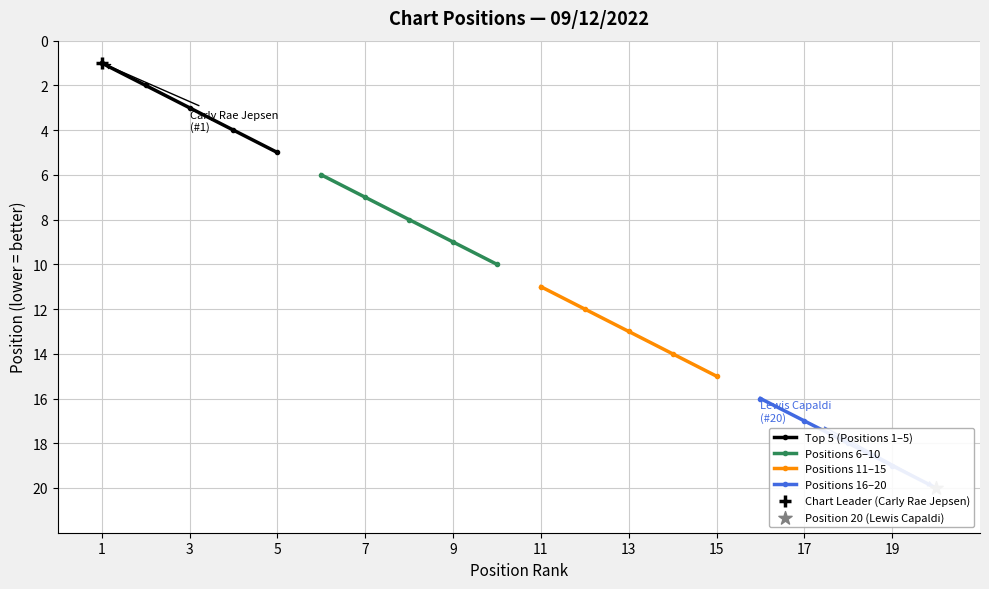

Is it true that Top 5 (Positions 1–5) equals 3 at 3?

True